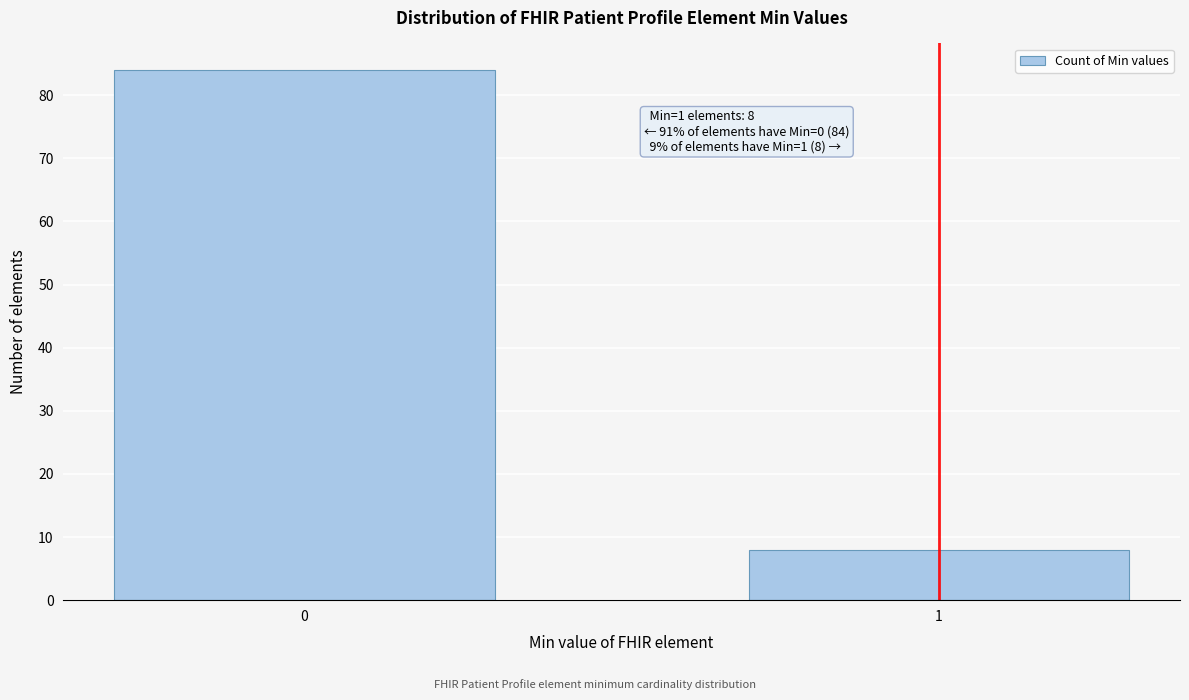

Reading right to left, list all the values displayed in this chart.

1=8	0=84